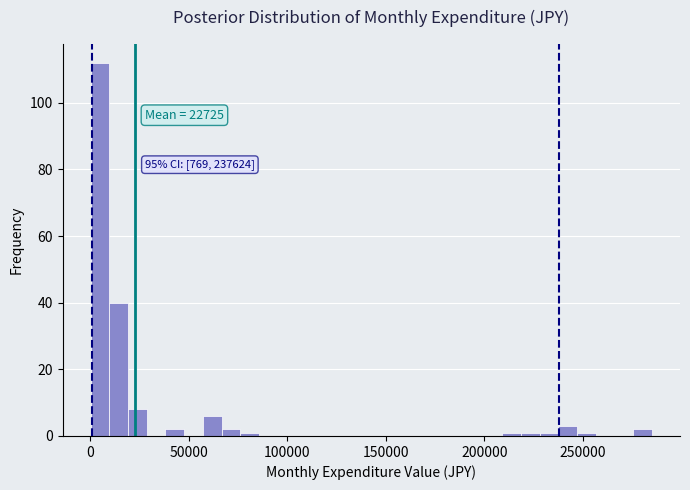

Read against the x-axis, roughly where is the centre of the tallest bar?

5000